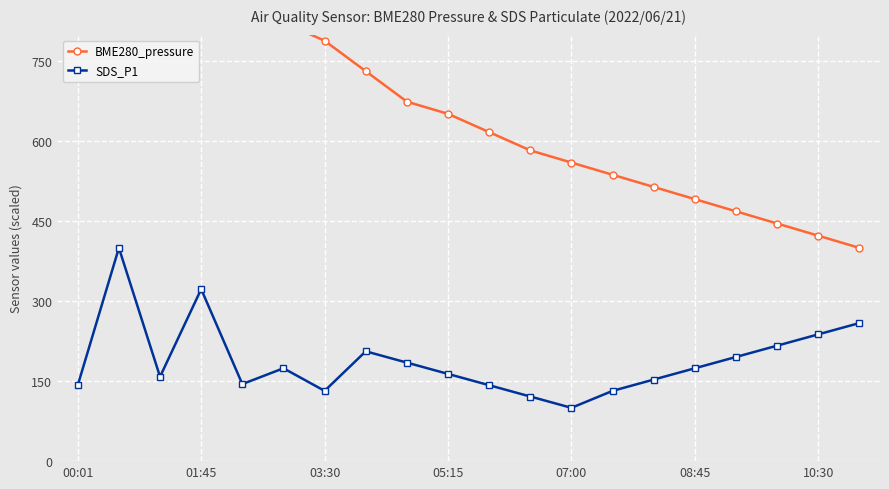

What is the difference between the maximum and minimum values in the BME280_pressure series?

600.0